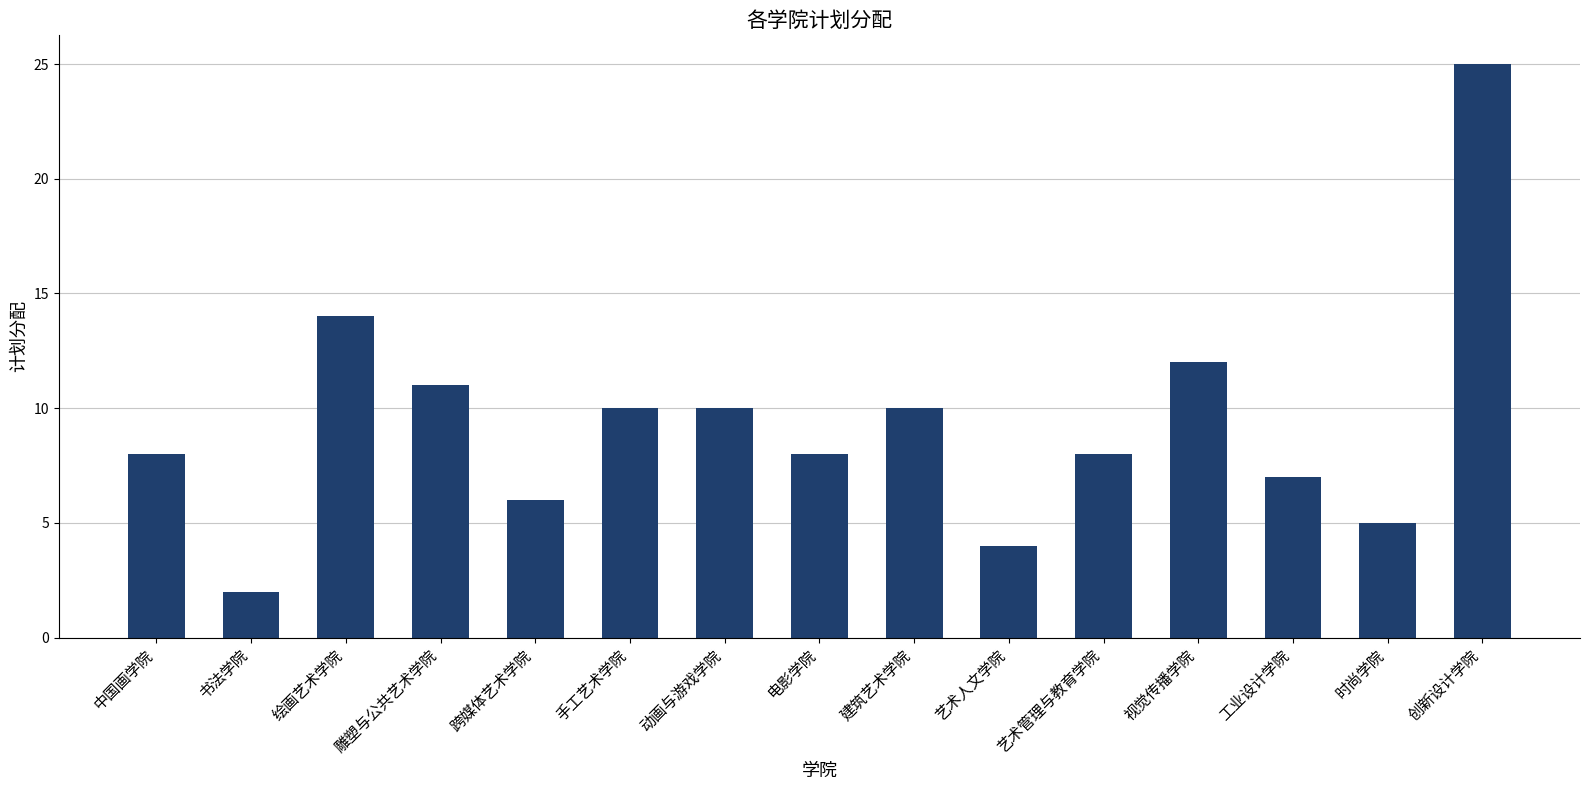

What is the label of the 1st bar from the right?

创新设计学院